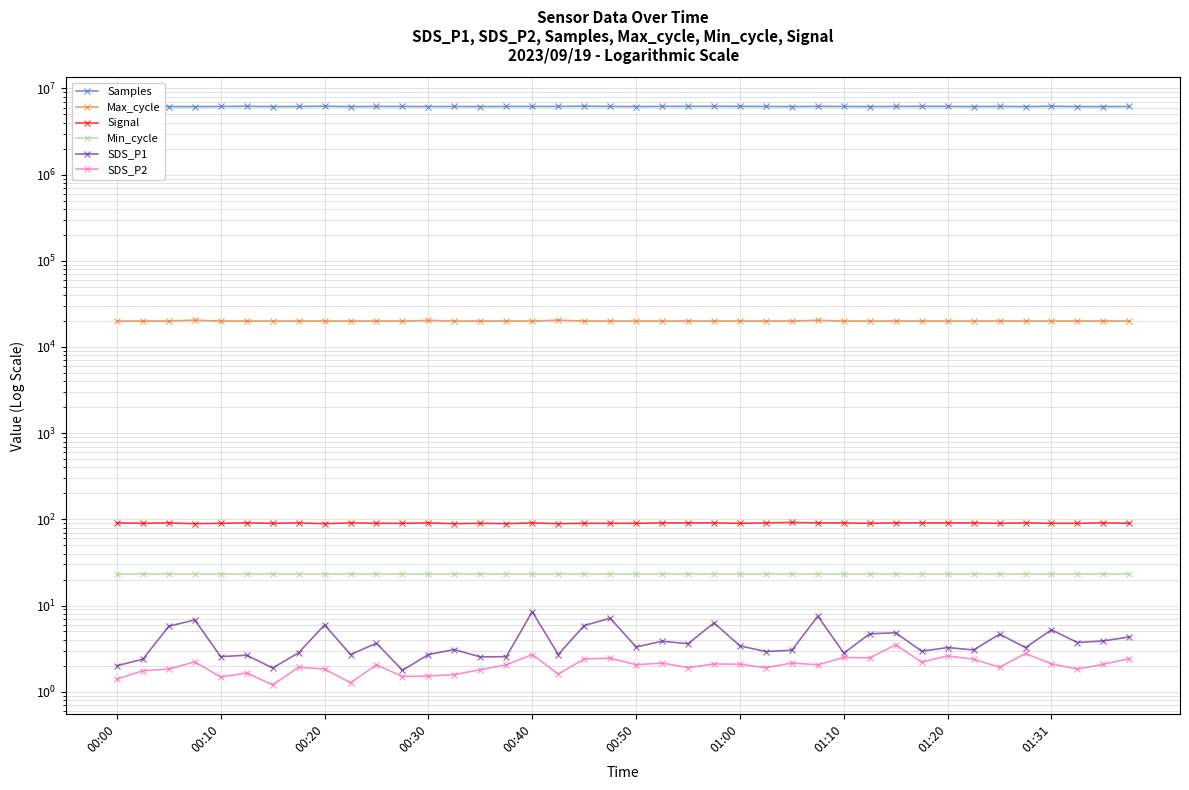

In SDS_P2, how many points are lower than both neighbors (excluding endpoints)?

13